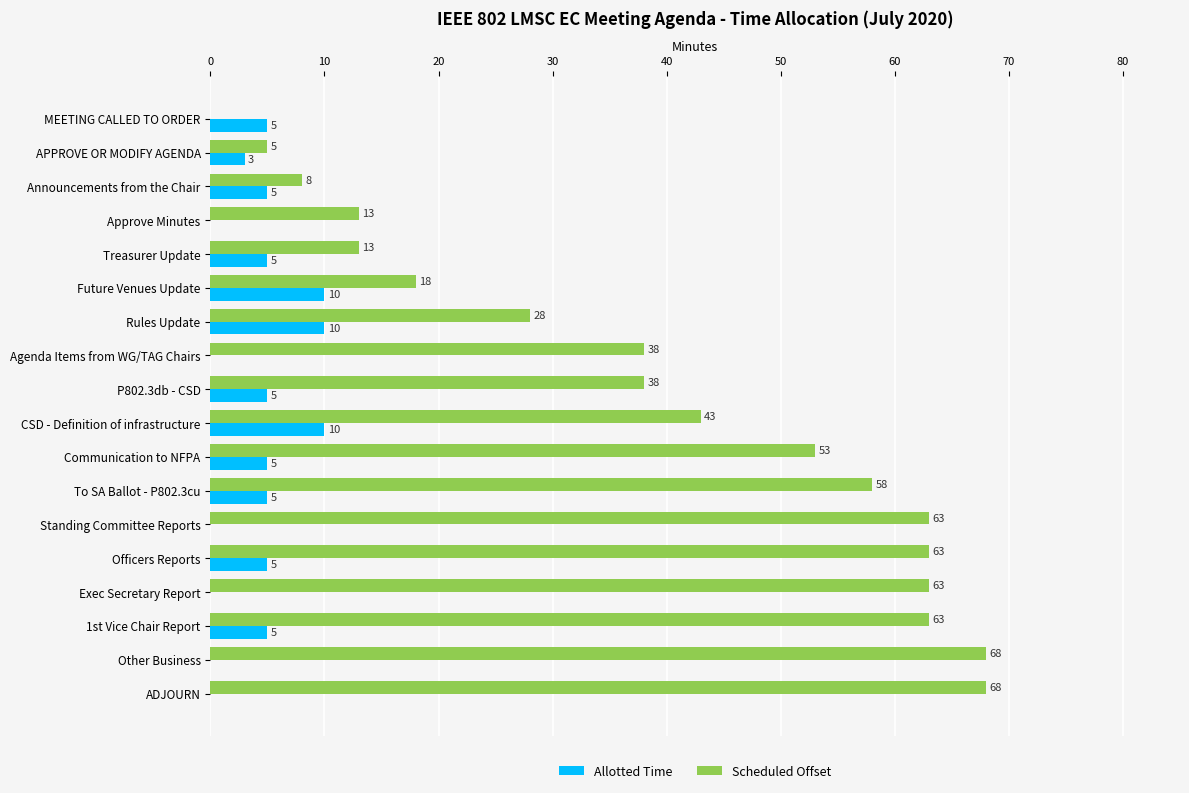

What is the maximum value shown in the chart?

68